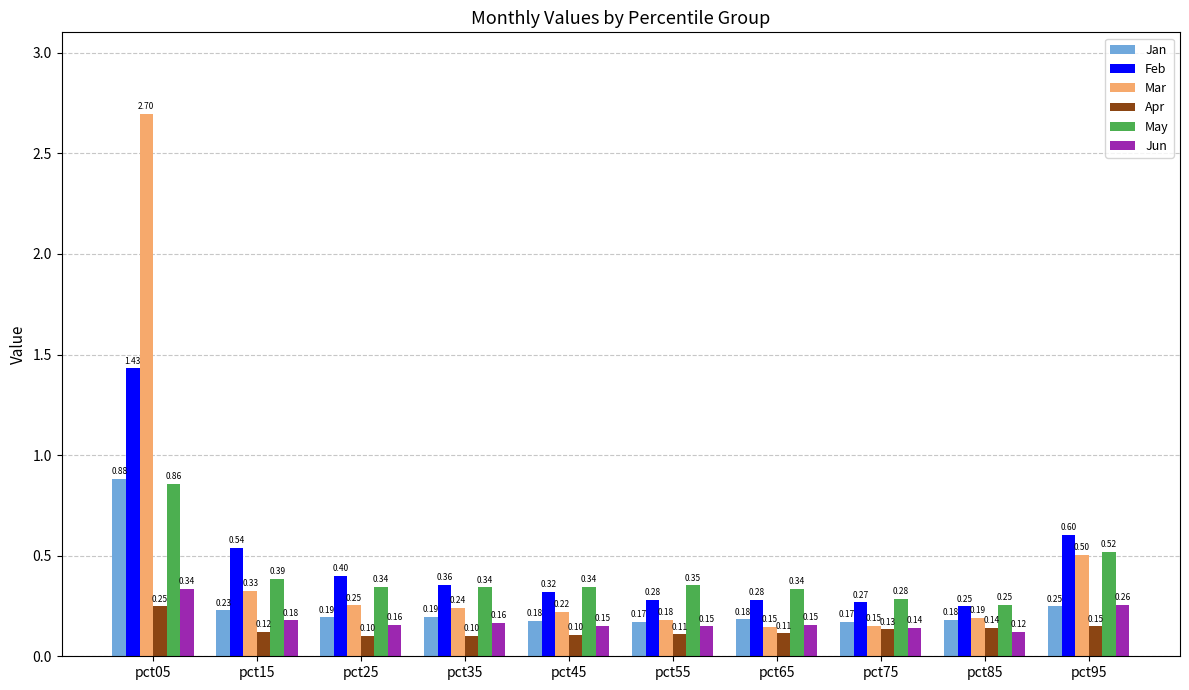

Between pct15 and pct25, which series saw the biggest shift?

Feb